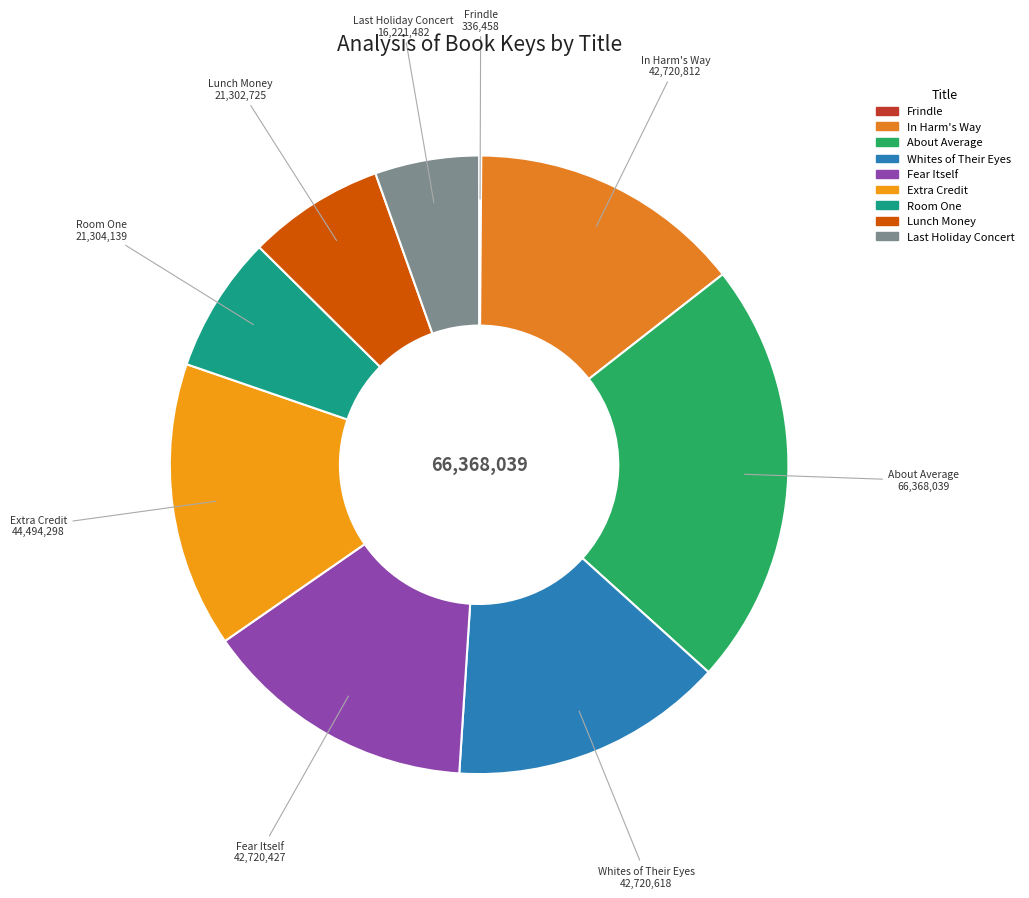

Do Extra Credit and Room One together represent more than half of the pie?

No